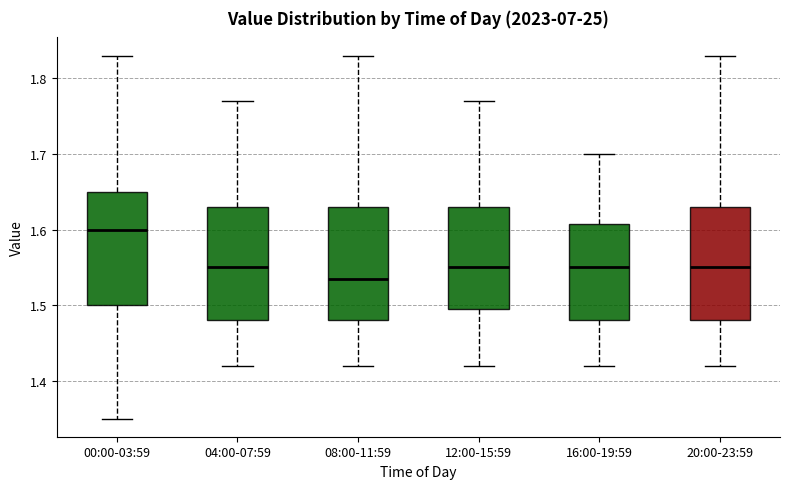

Which box has the highest median line?

00:00-03:59